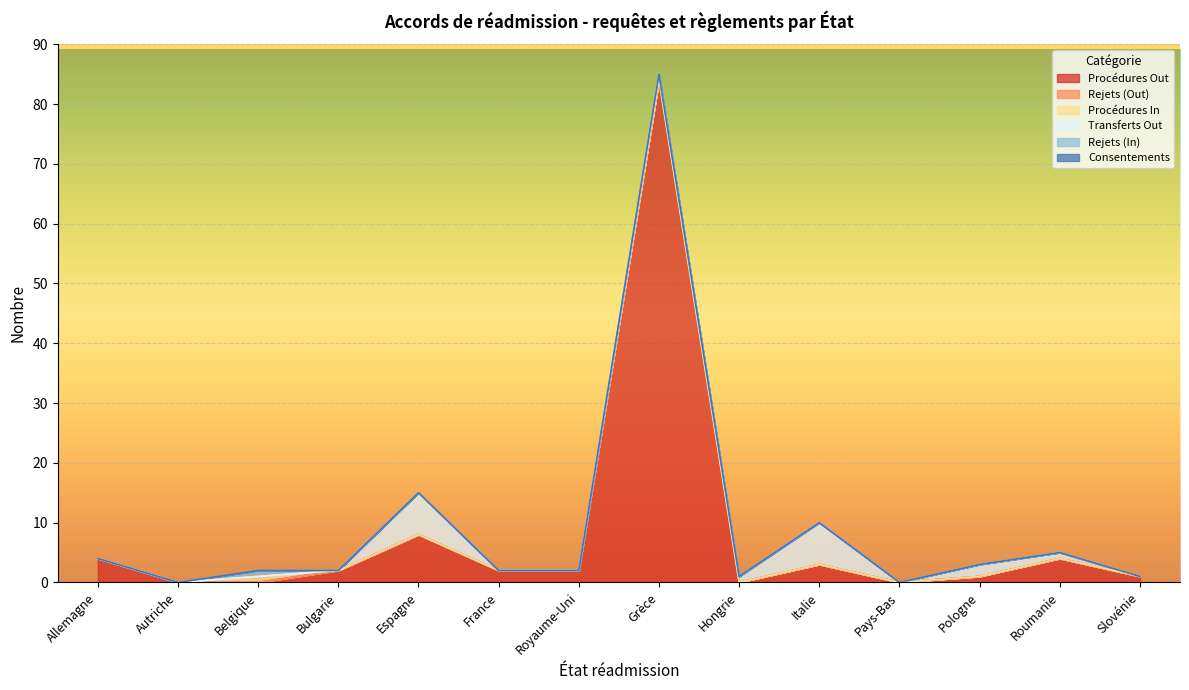

Is the value of Procédures Out at Slovénie greater than the value of Procédures In at Hongrie?

Yes